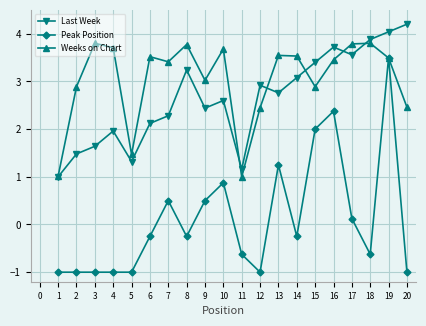

After their last crossing, which series has the higher values: Weeks on Chart or Last Week?

Last Week